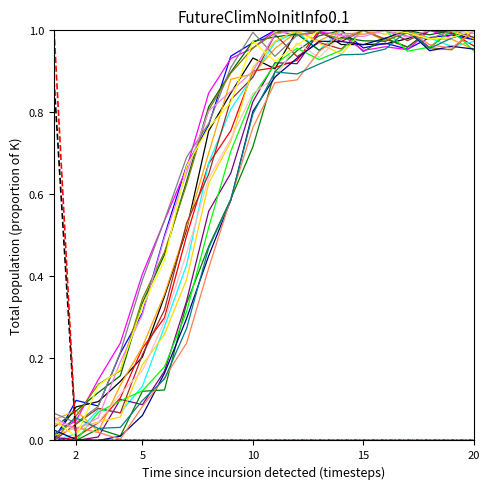

How many lines are shown in the chart?

24